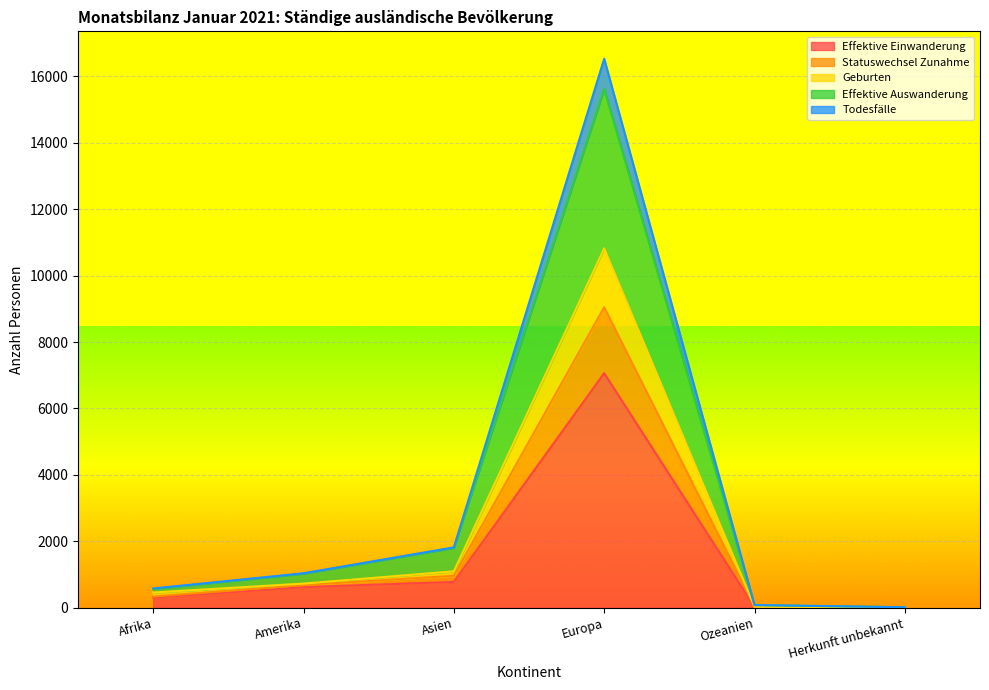

Rank the categories by Bestand Ende Monat value from highest to lowest.

Europa, Asien, Amerika, Afrika, Ozeanien, Herkunft unbekannt